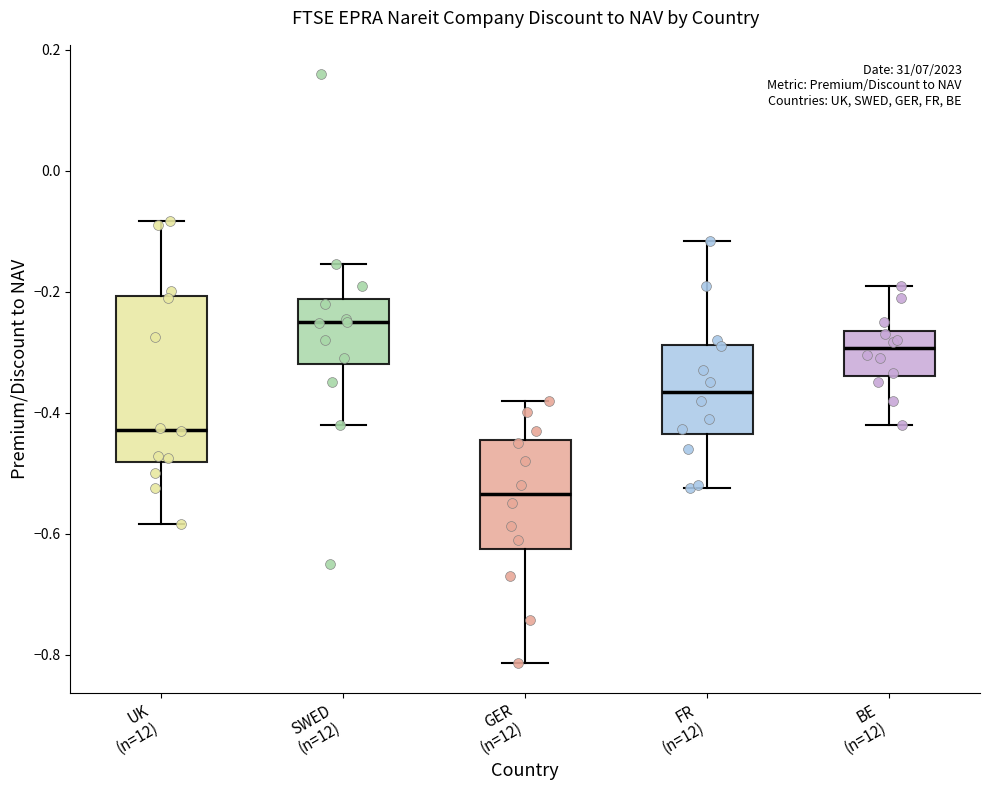

Where is the lower edge of the box for SWED (n=12) on the y-axis? The values are not printed on the chart, so give them approximately, as read against the axis.

-0.32